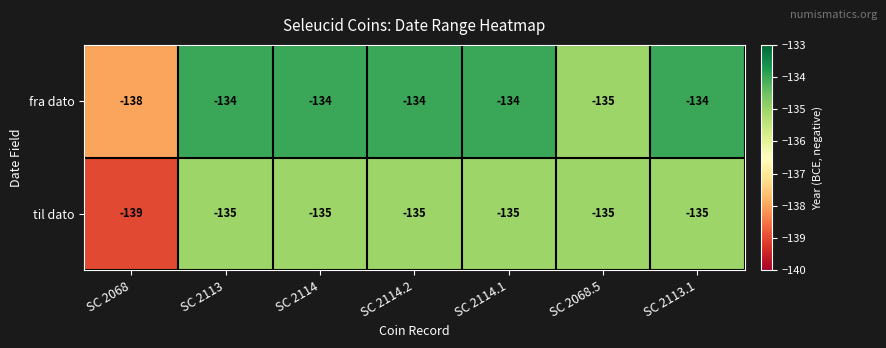

What value does the fra dato series have at SC 2113?

-134